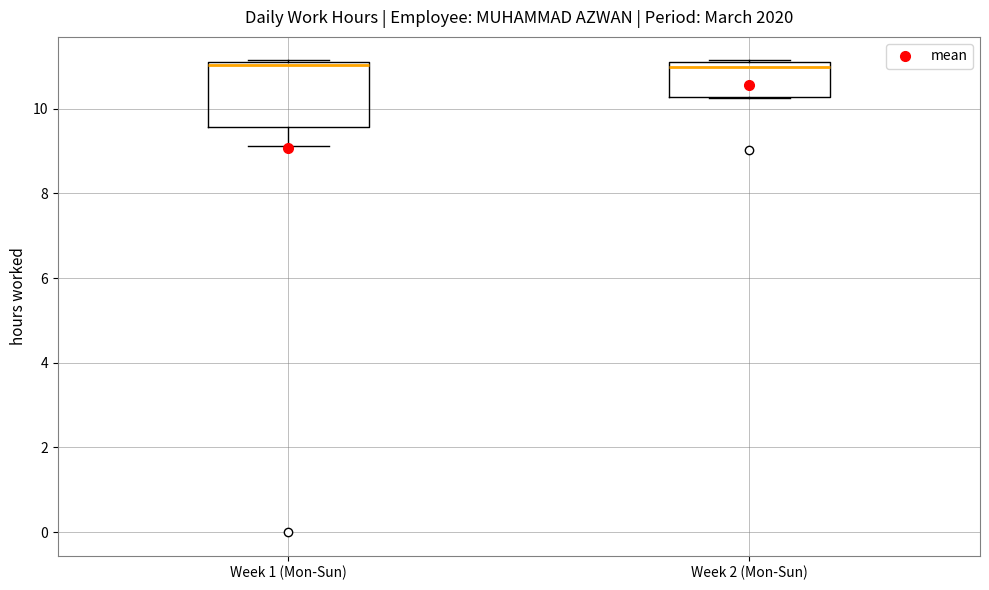

Where does the median line of the box for Week 2 (Mon-Sun) sit on the y-axis? The values are not printed on the chart, so give them approximately, as read against the axis.

11.0